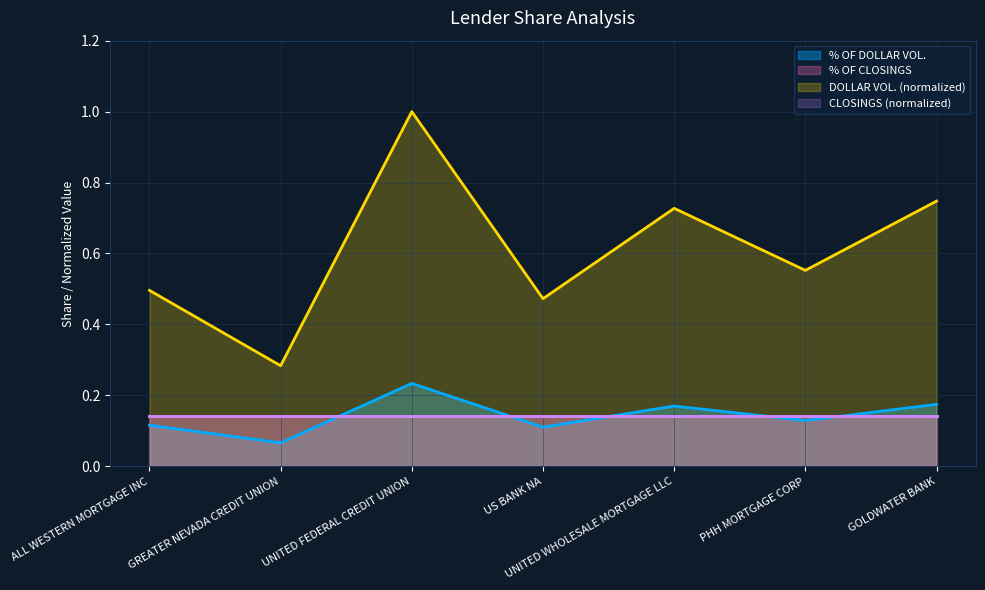

Between UNITED FEDERAL CREDIT UNION and UNITED WHOLESALE MORTGAGE LLC, which is larger?

UNITED FEDERAL CREDIT UNION